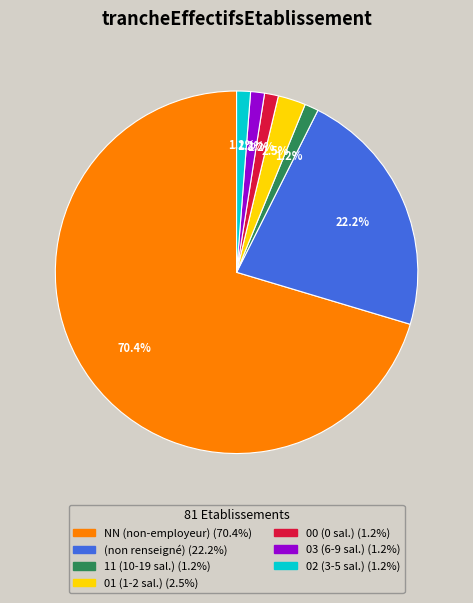

Does any single category account for the majority?

Yes